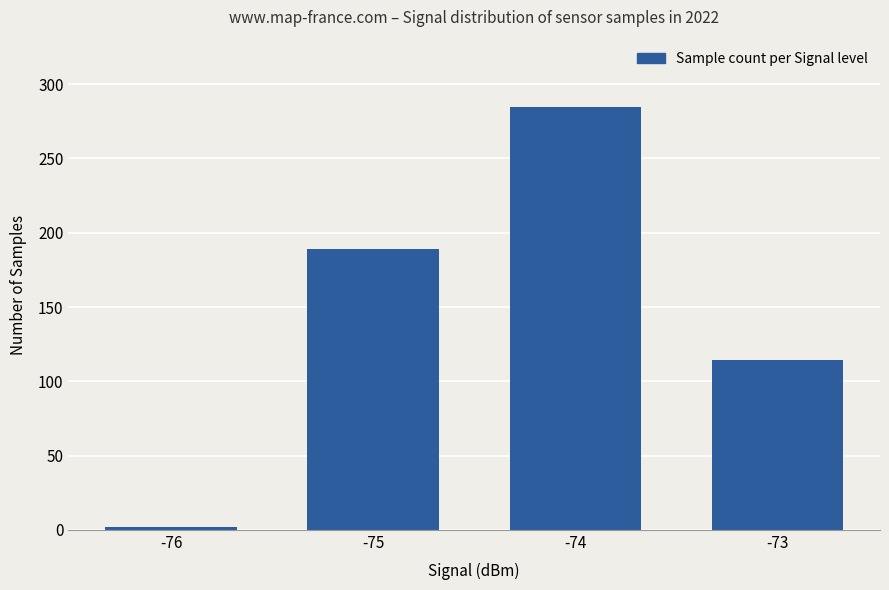

What is the difference between the second highest and minimum values?

187